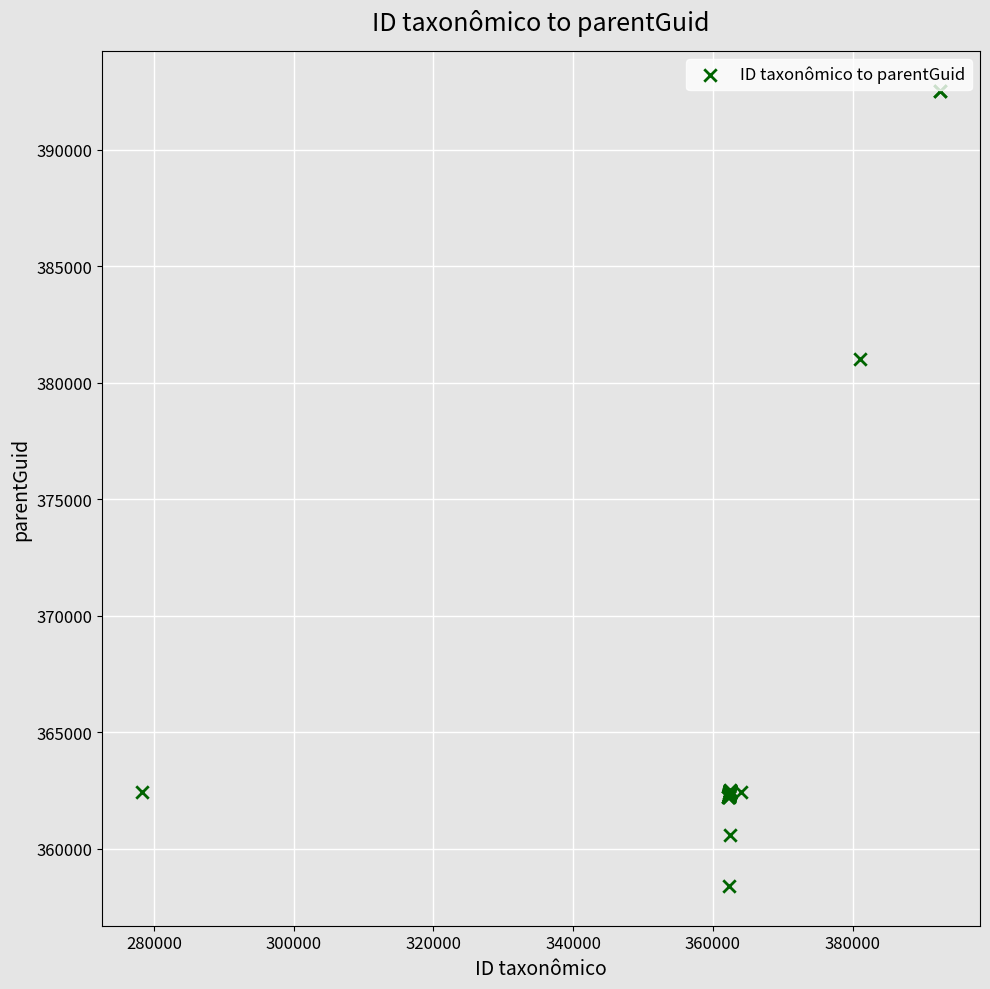

What Y value in the scatter plot is closest to 375470?

381017